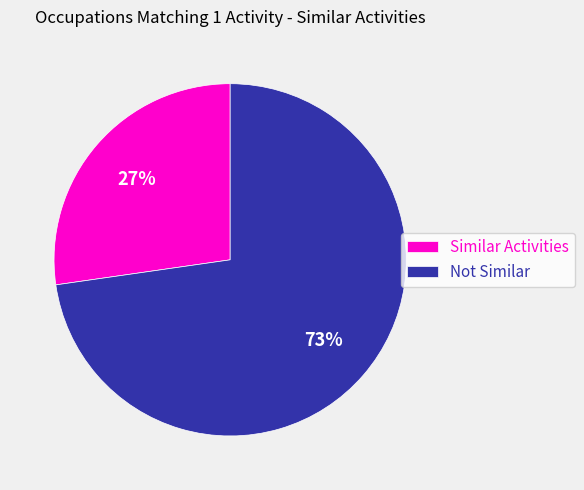

Which category has the biggest portion of the pie?

Not Similar